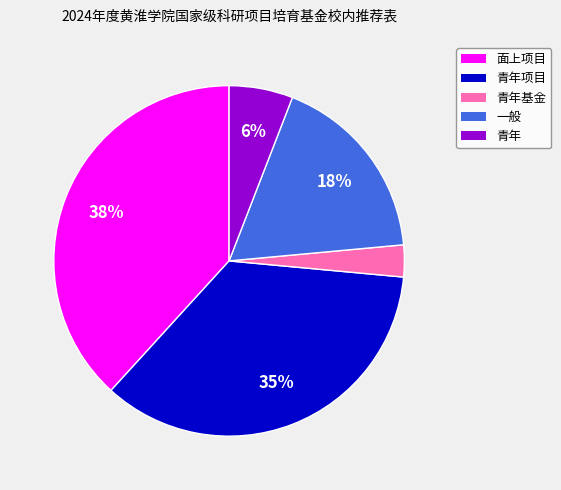

Which category has the biggest portion of the pie?

面上项目